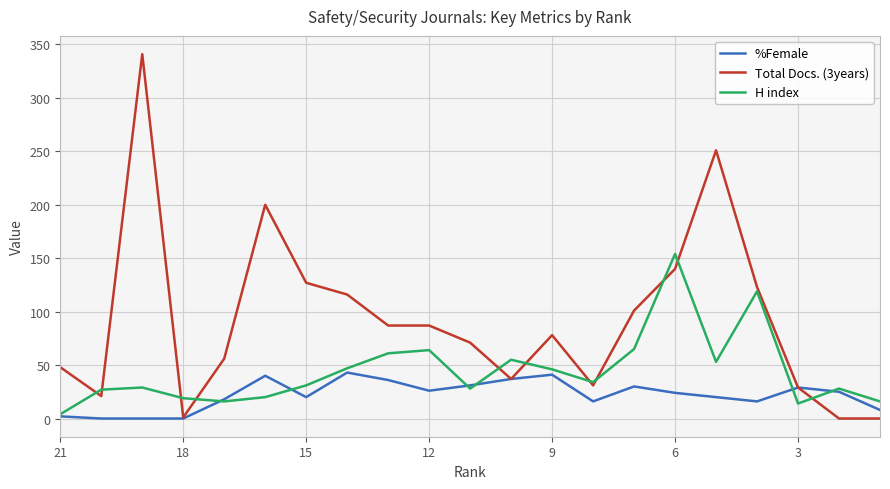

True or false: %Female has a value of 16 at 19.

False